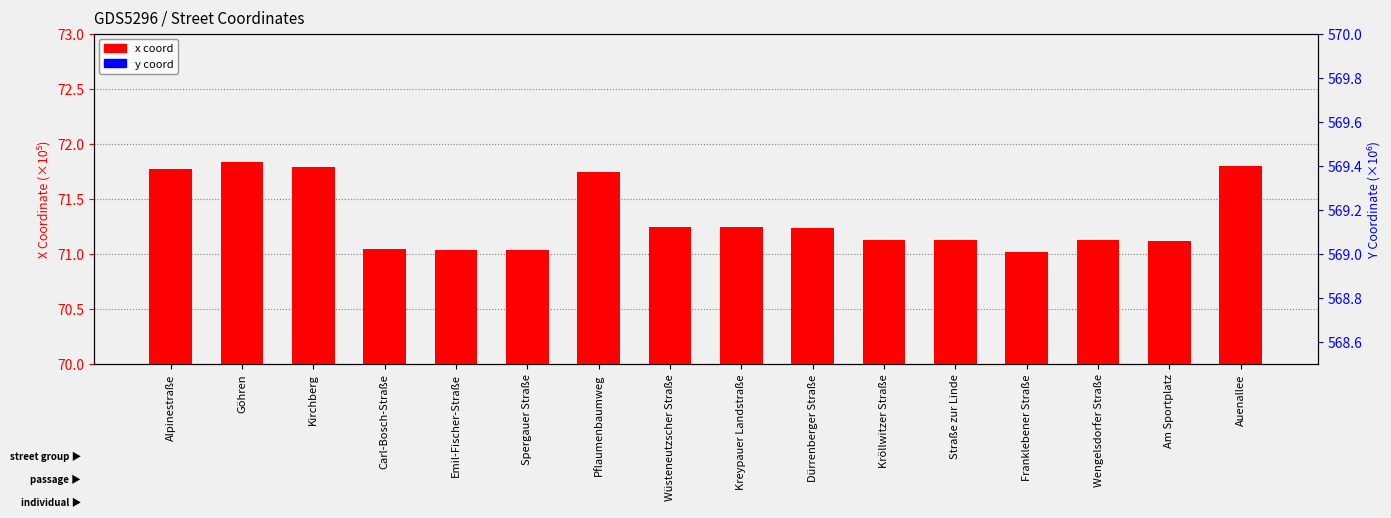

Which series has the largest Y range (max minus min)?

x_coord (×10⁴)